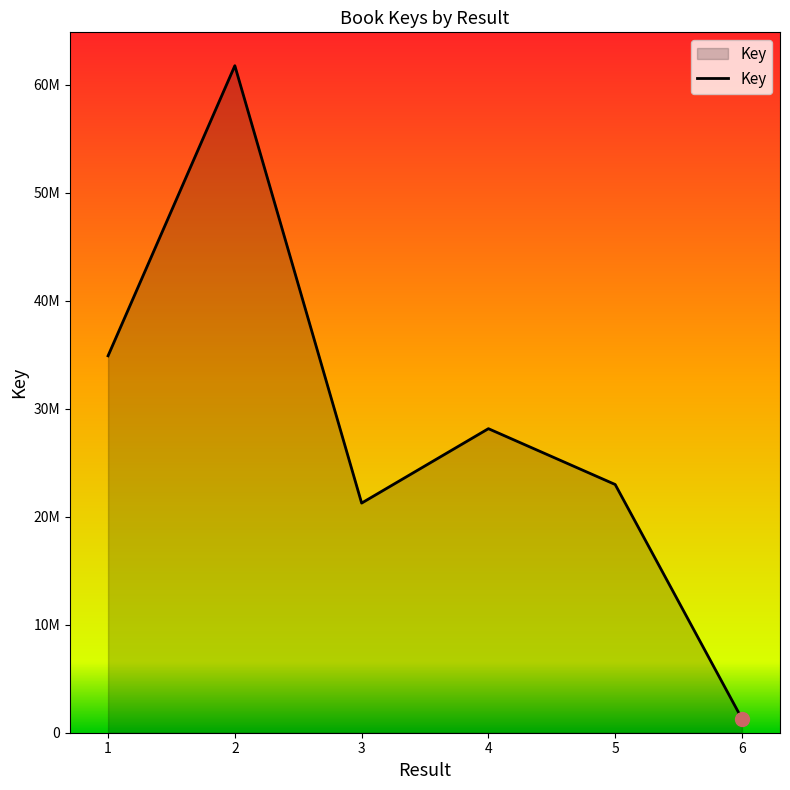

Rank the categories by value from highest to lowest.

2, 1, 4, 5, 3, 6